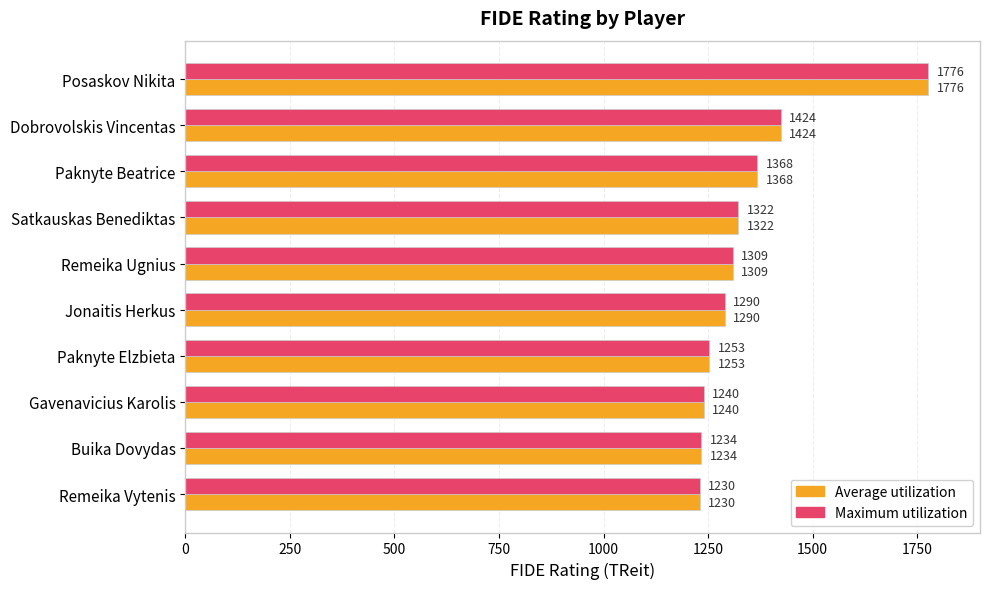

The value of Maximum utilization at Paknyte Beatrice is 2404. True or false?

False